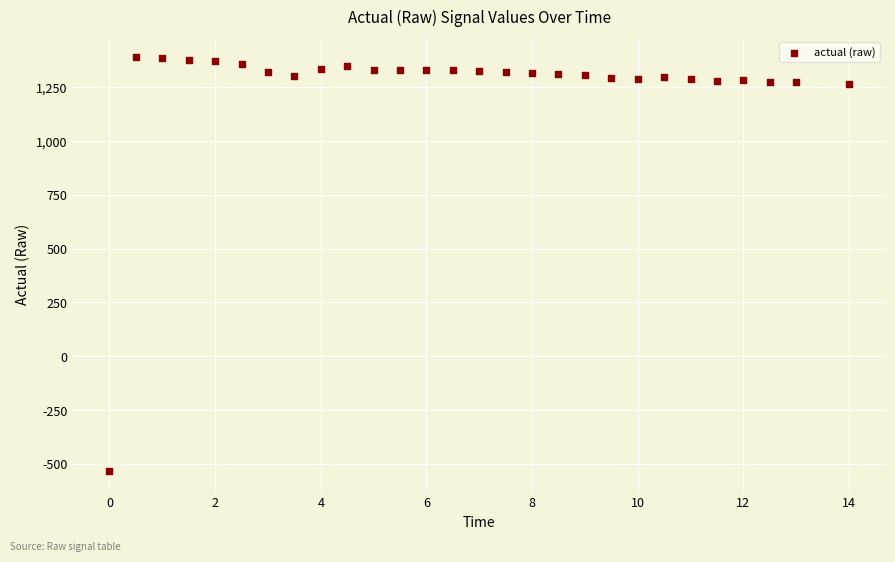

What is the range of Y values (max minus min)?

1924.3